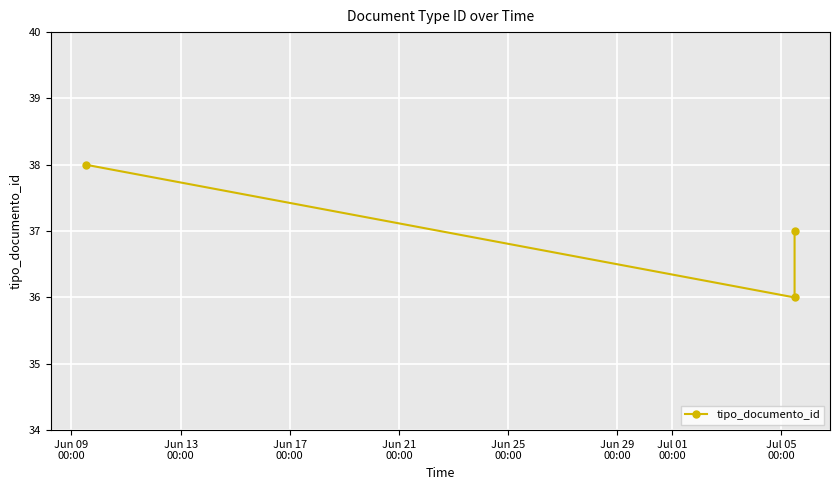

Count the number of values greater than 37.

1